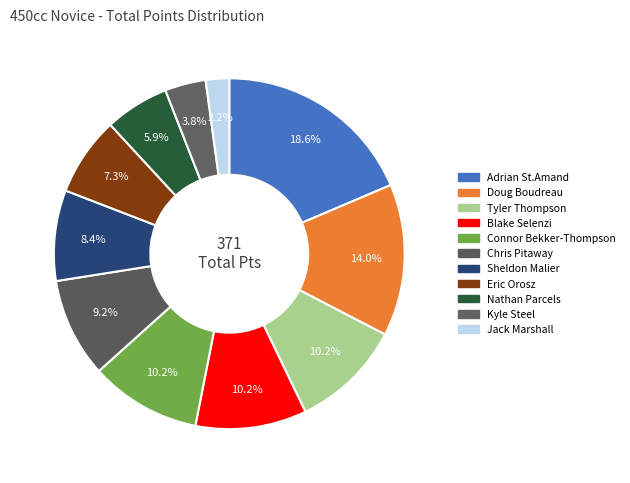

Is there a majority slice in this chart?

No